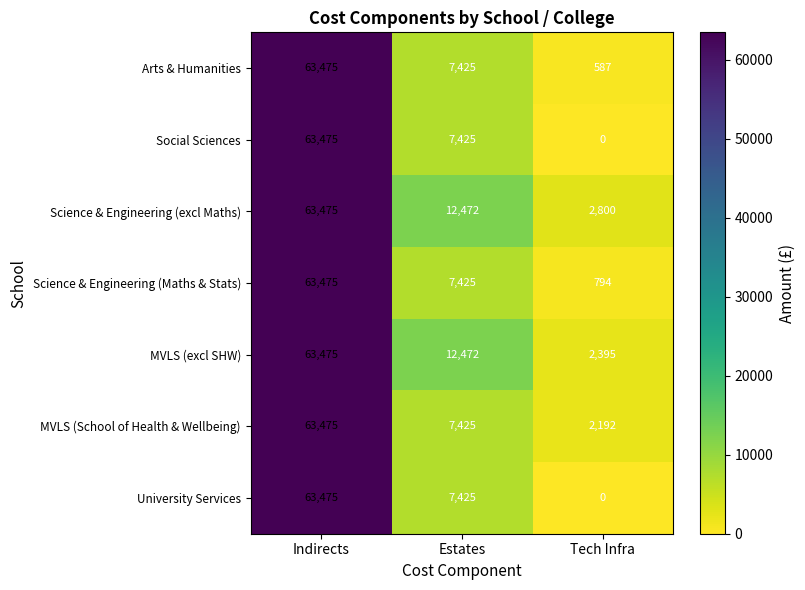

What is the difference between the Science & Engineering (Maths & Stats) values at Indirects and Tech Infra?

62681